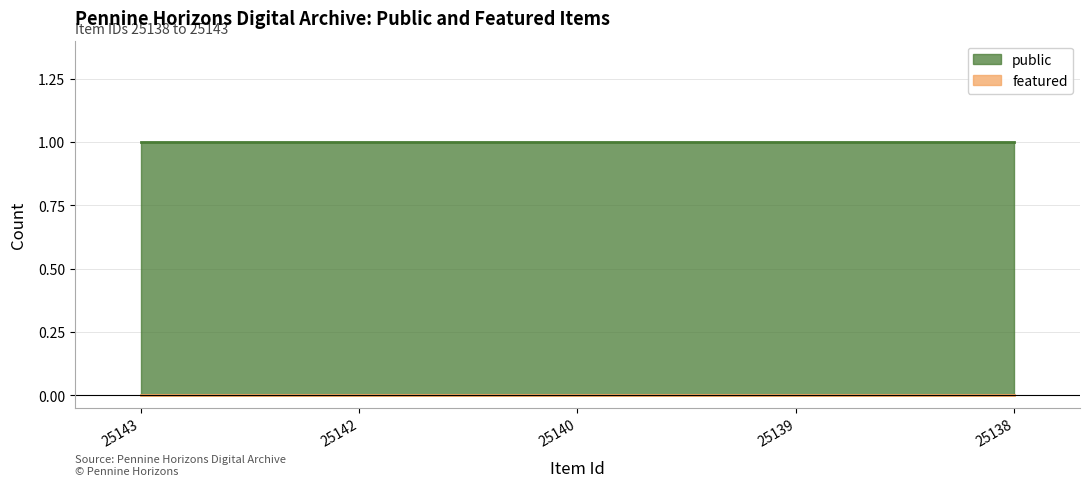

At which category does the chart reach its peak across all series?

25143